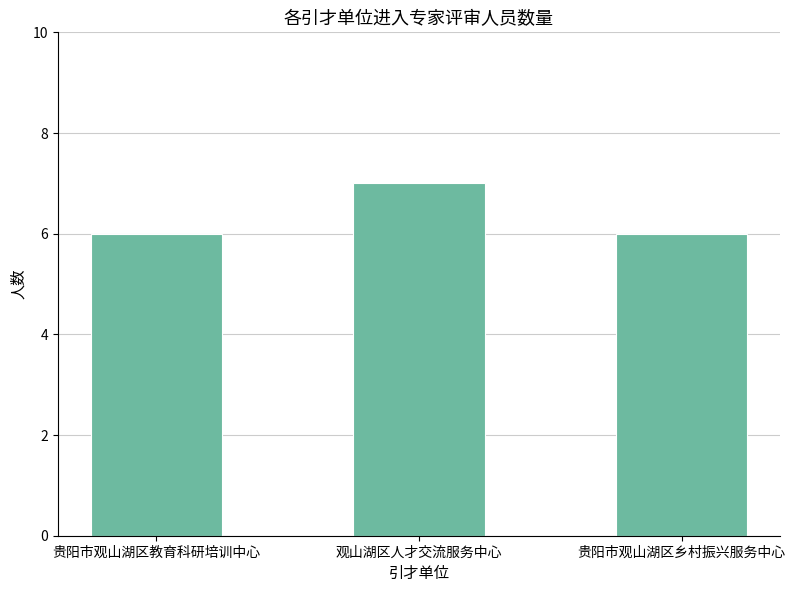

Reading left to right, what are all the values shown in this chart?

贵阳市观山湖区教育科研培训中心=6	观山湖区人才交流服务中心=7	贵阳市观山湖区乡村振兴服务中心=6